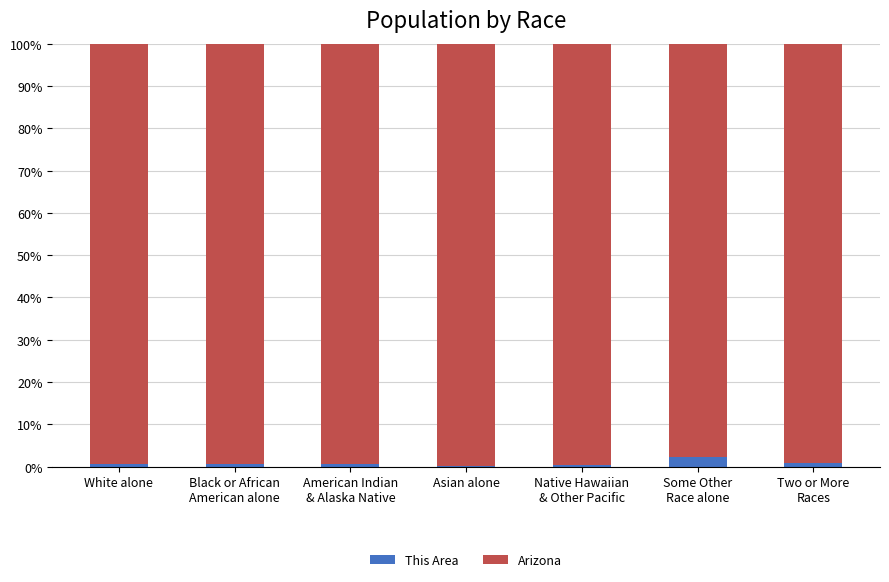

What is the sum of all This Area values?

5.9